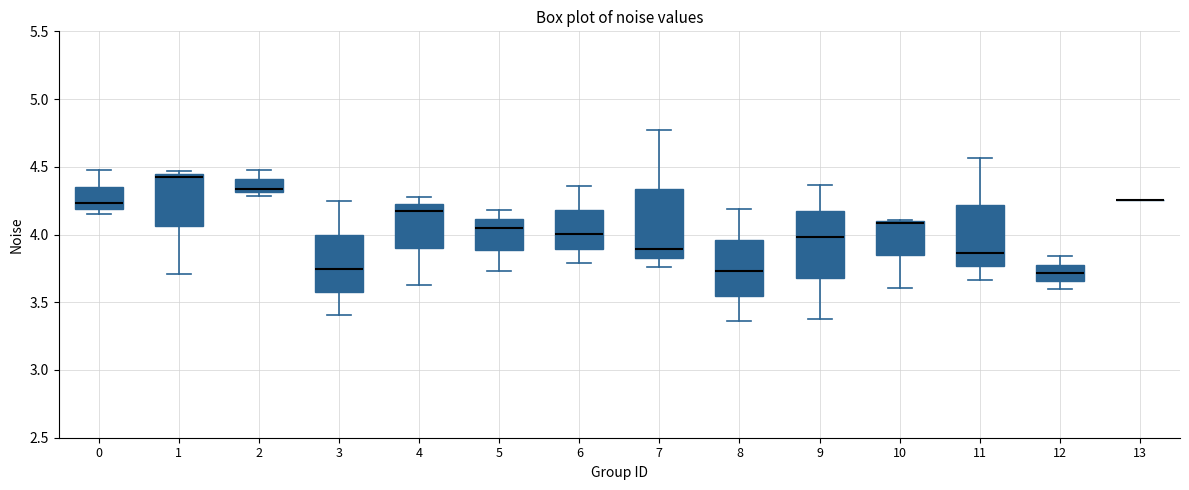

Reading left to right, read every box against the y-axis: the position of its median line, the range the box covers, and the ends of its whiskers. The values are not printed on the chart, so give them approximately, as read against the axis.

0: median 4.25, box 4.20 to 4.35, whiskers 4.15 to 4.45
1: median 4.45 (just below the box's upper edge), box 4.05 to 4.45, whiskers 3.70 to 4.45 (just above the box's upper edge)
2: median 4.35, box 4.30 to 4.40, whiskers 4.30 (just below the box's lower edge) to 4.50
3: median 3.75, box 3.55 to 4.00, whiskers 3.40 to 4.25
4: median 4.20, box 3.90 to 4.25, whiskers 3.65 to 4.30
5: median 4.05, box 3.90 to 4.10, whiskers 3.75 to 4.20
6: median 4.00, box 3.90 to 4.20, whiskers 3.80 to 4.35
7: median 3.90, box 3.85 to 4.35, whiskers 3.75 to 4.80
8: median 3.75, box 3.55 to 3.95, whiskers 3.35 to 4.20
9: median 4.00, box 3.70 to 4.20, whiskers 3.40 to 4.35
10: median 4.10 (drawn on the box's upper edge), box 3.85 to 4.10, whiskers 3.60 to 4.10
11: median 3.85, box 3.75 to 4.20, whiskers 3.65 to 4.55
12: median 3.70, box 3.65 to 3.80, whiskers 3.60 to 3.85
13: box collapsed to a line at 4.25, whiskers 4.25 to 4.25